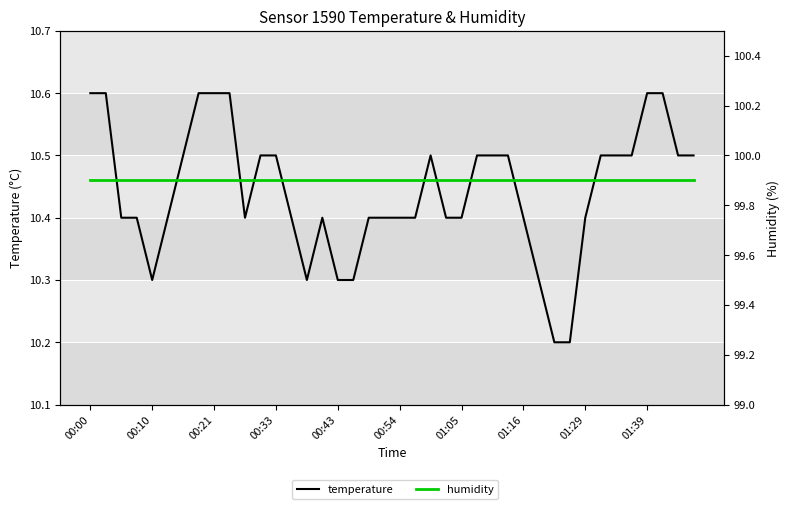

Rank the series at 00:54 from highest to lowest value.

humidity, temperature